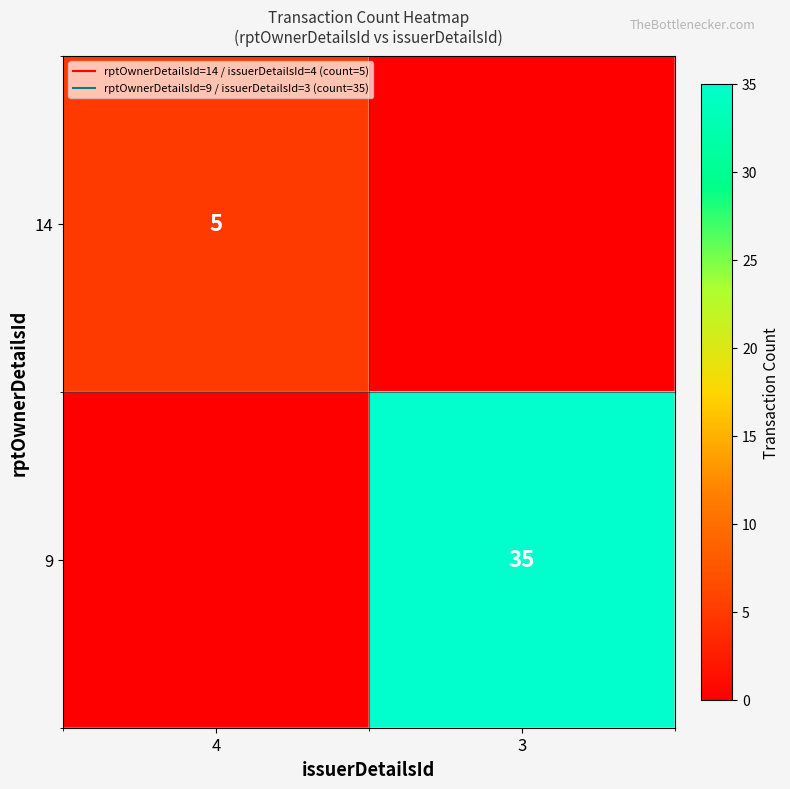

At 4, list the series in order from largest to smallest.

14, 9